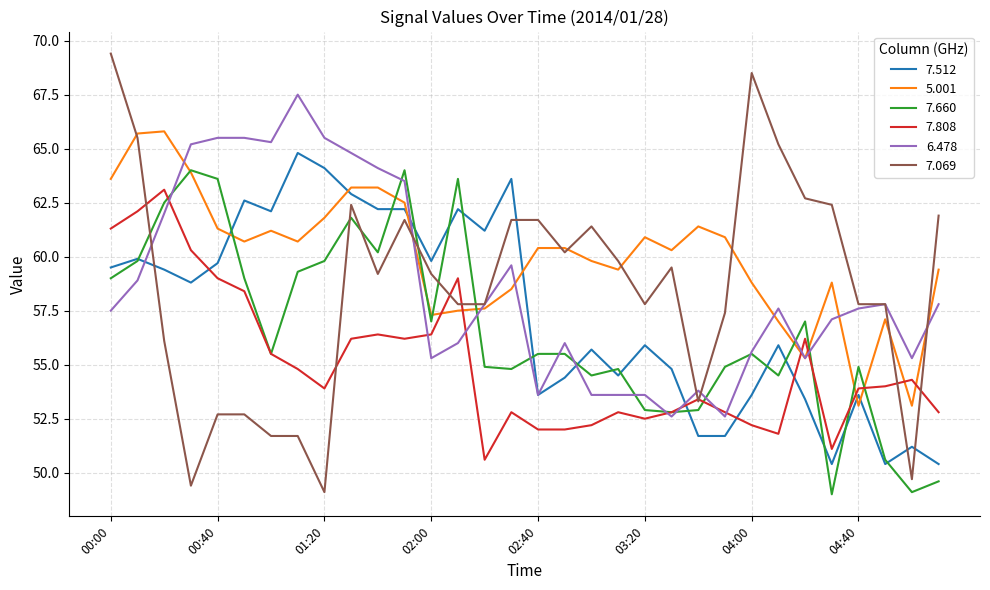

Reading right to left, what are all the values shown in this chart?

7.512: 50.4	51.2	50.4	53.6	50.4	53.4	55.9	53.6	51.7	51.7	54.8	55.9	54.5	55.7	54.4	53.6	63.6	61.2	62.2	59.8	62.2	62.2	62.9	64.1	64.8	62.1	62.6	59.7	58.8	59.4	59.9	59.5
5.001: 59.4	53.1	57.1	53.1	58.8	55.3	57.0	58.8	60.9	61.4	60.3	60.9	59.4	59.8	60.4	60.4	58.5	57.6	57.5	57.3	62.5	63.2	63.2	61.8	60.7	61.2	60.7	61.3	63.9	65.8	65.7	63.6
7.660: 49.6	49.1	50.6	54.9	49.0	57.0	54.5	55.5	54.9	52.9	52.8	52.9	54.8	54.5	55.5	55.5	54.8	54.9	63.6	57.0	64.0	60.2	61.8	59.8	59.3	55.5	59.0	63.6	64.0	62.5	59.8	59.0
7.808: 52.8	54.3	54.0	53.9	51.1	56.2	51.8	52.2	52.8	53.4	52.8	52.5	52.8	52.2	52.0	52.0	52.8	50.6	59.0	56.4	56.2	56.4	56.2	53.9	54.8	55.5	58.4	59.0	60.3	63.1	62.1	61.3
6.478: 57.8	55.3	57.8	57.6	57.1	55.3	57.6	55.6	52.6	53.8	52.6	53.6	53.6	53.6	56.0	53.6	59.6	57.8	56.0	55.3	63.5	64.1	64.8	65.5	67.5	65.3	65.5	65.5	65.2	62.0	58.9	57.5
7.069: 61.9	49.7	57.8	57.8	62.4	62.7	65.2	68.5	57.4	53.3	59.5	57.8	59.8	61.4	60.2	61.7	61.7	57.8	57.8	59.2	61.7	59.2	62.4	49.1	51.7	51.7	52.7	52.7	49.4	56.1	65.5	69.4